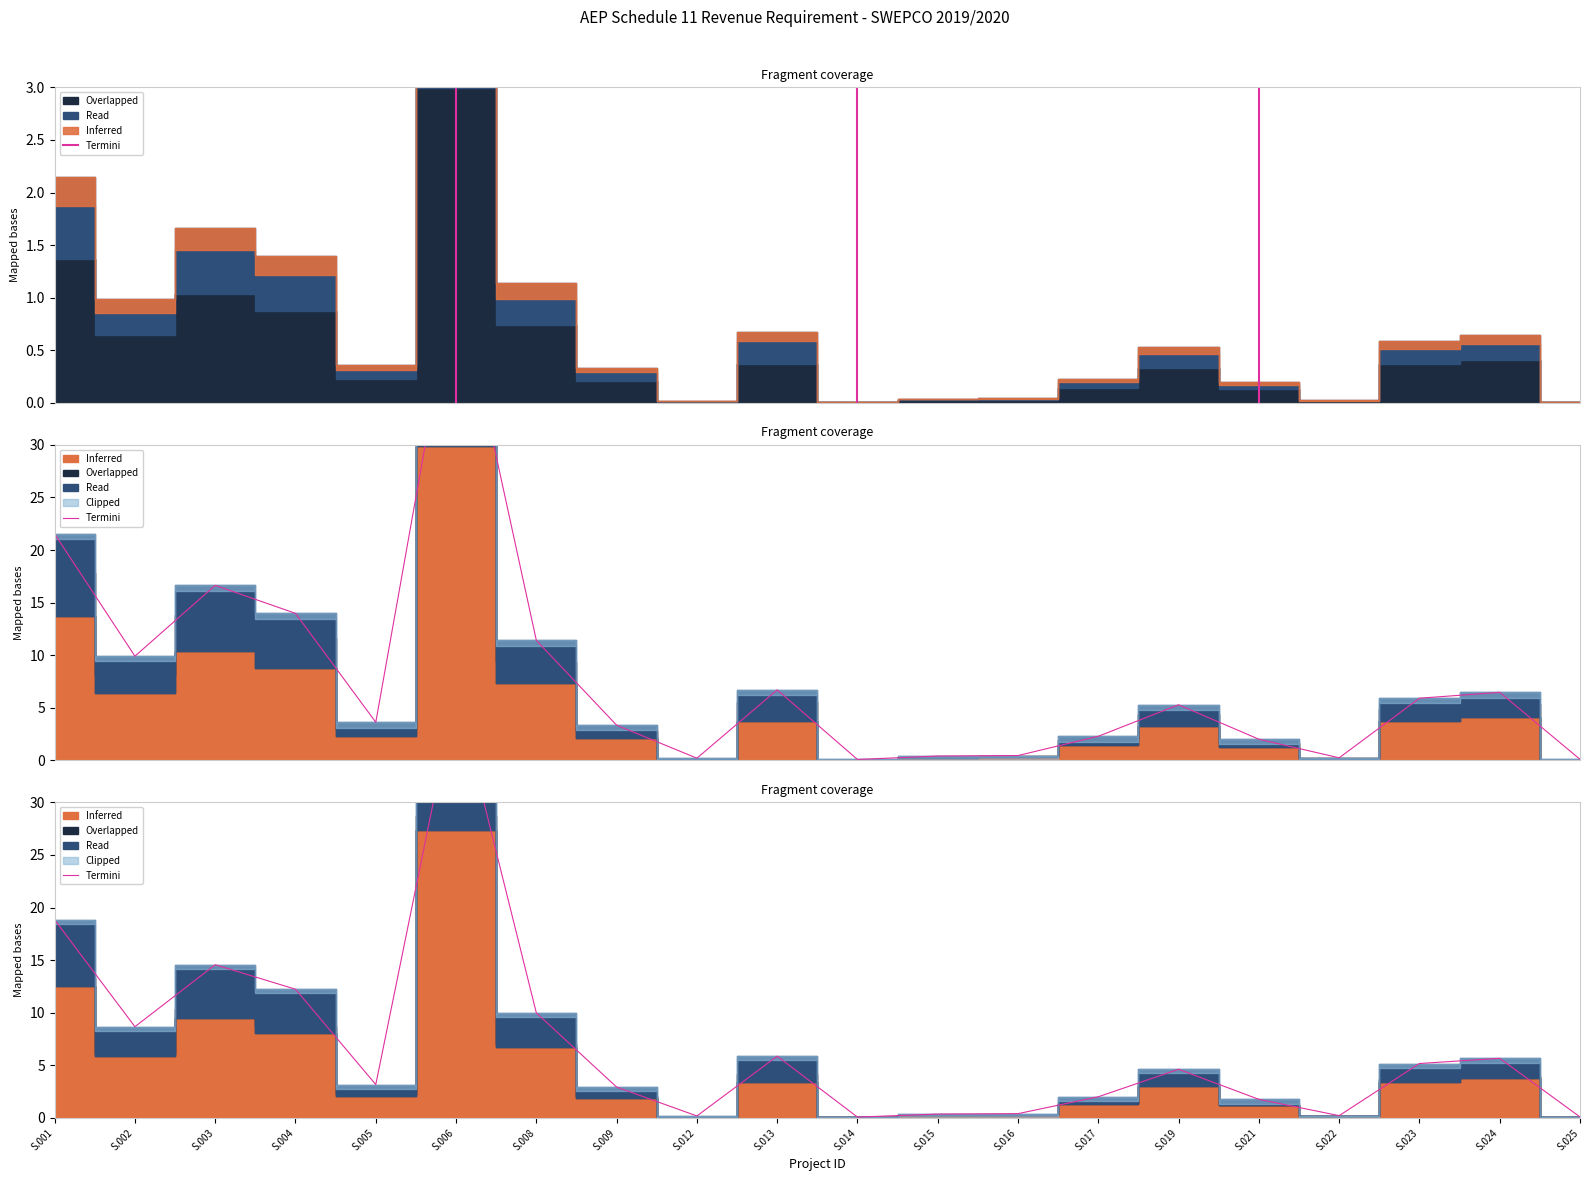

Where is the data nearest to the value 20?

S.001